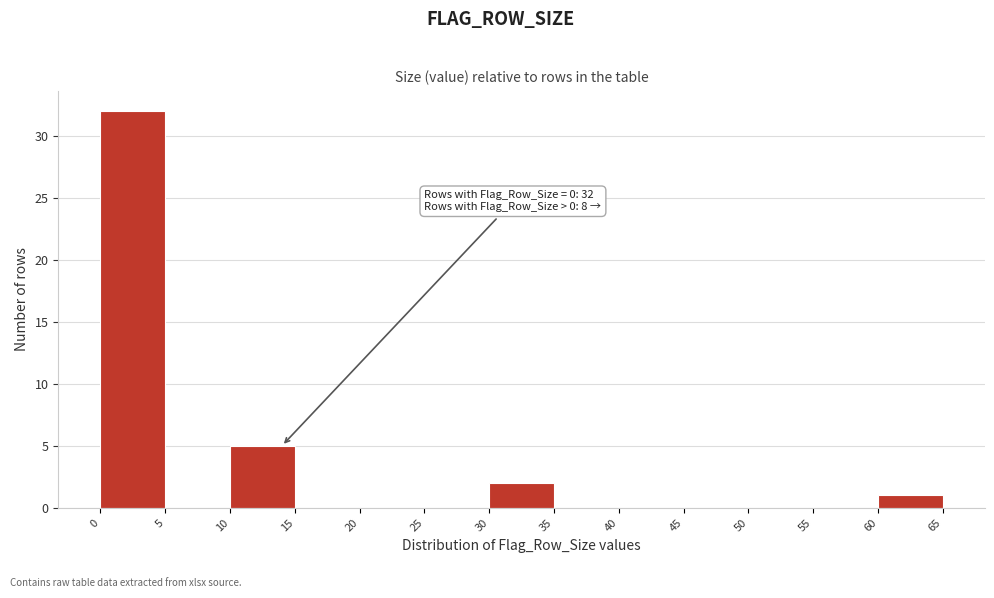

Over which range of the x-axis is the bar tallest?

0 to 5